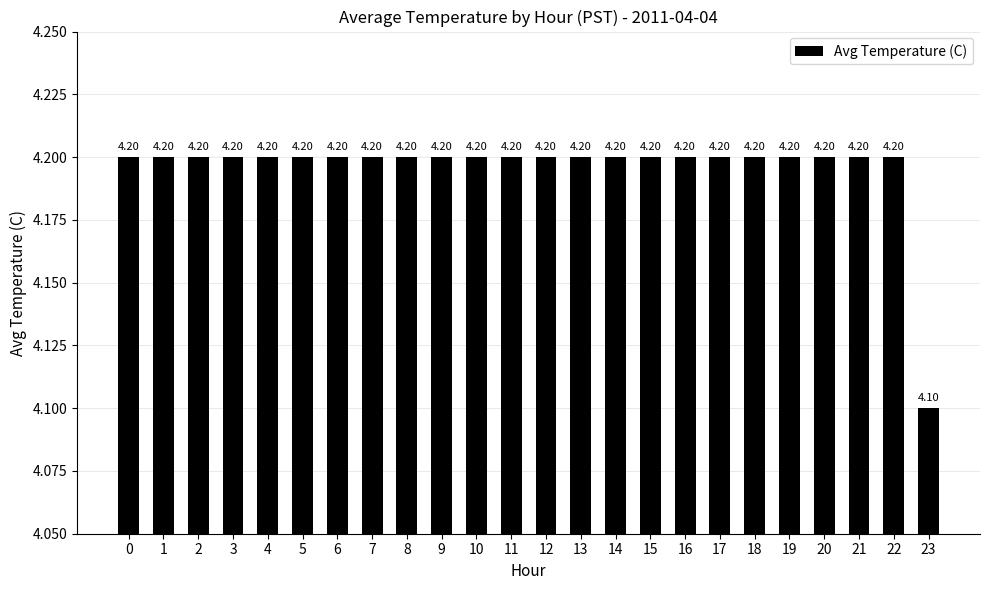

True or false: the data shows 1.6 at 19.

False